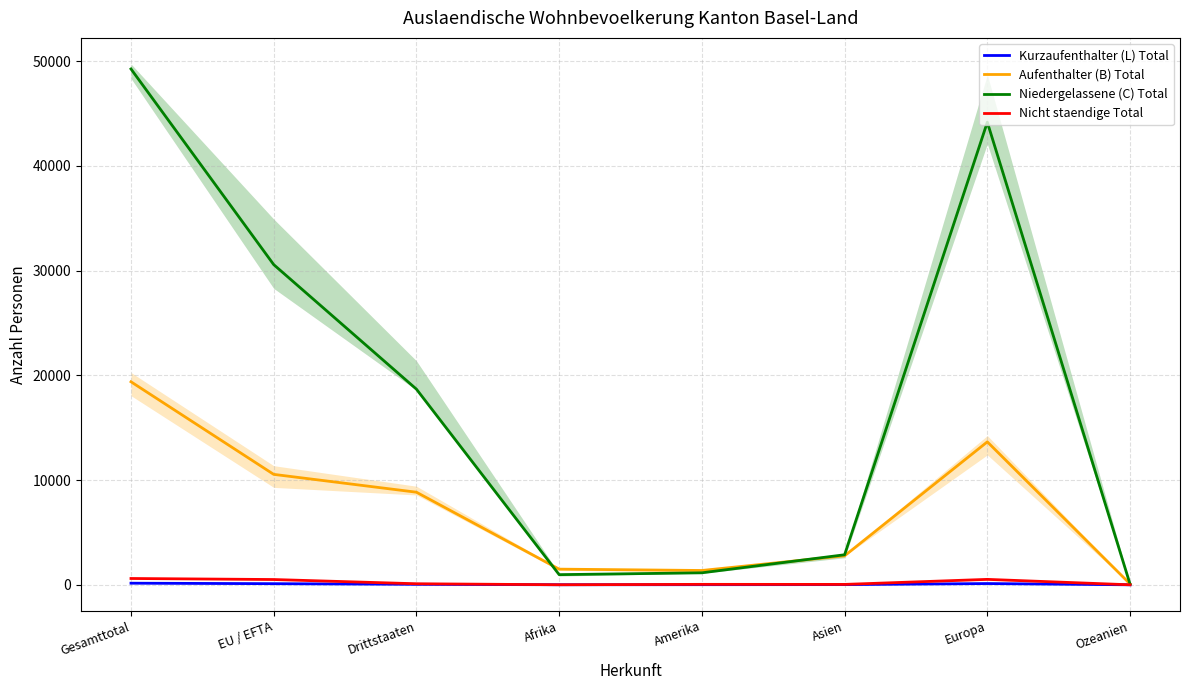

Which series has the widest spread of values?

Niedergelassene (C) Total